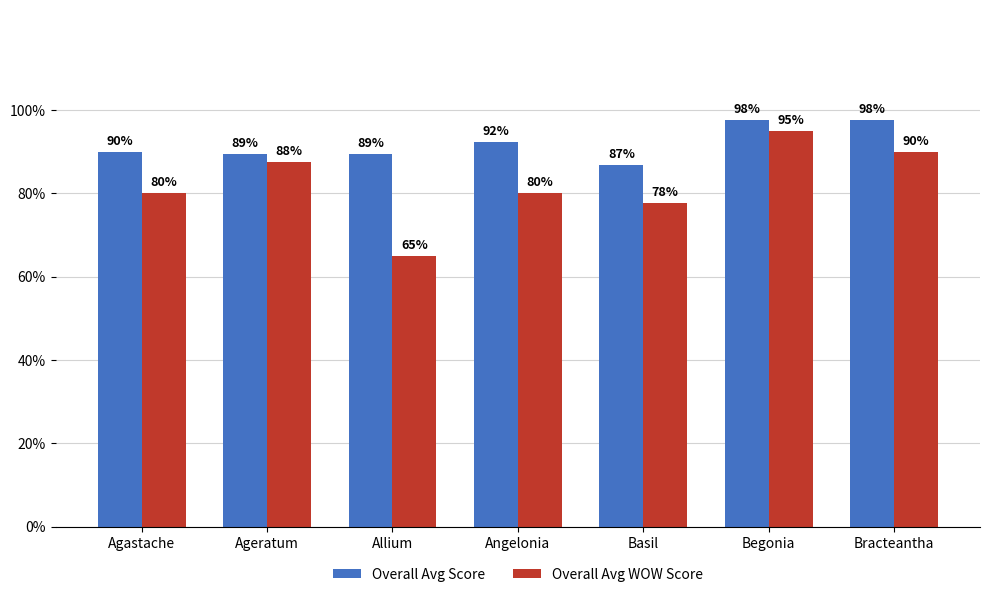

Does the chart contain any negative values?

No